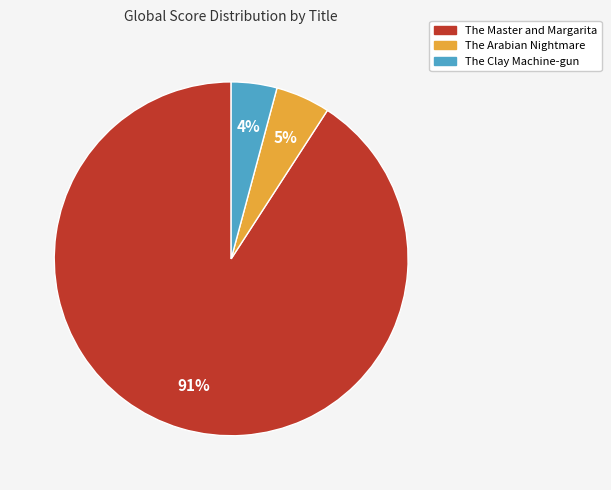

Count the number of slices in the pie.

3